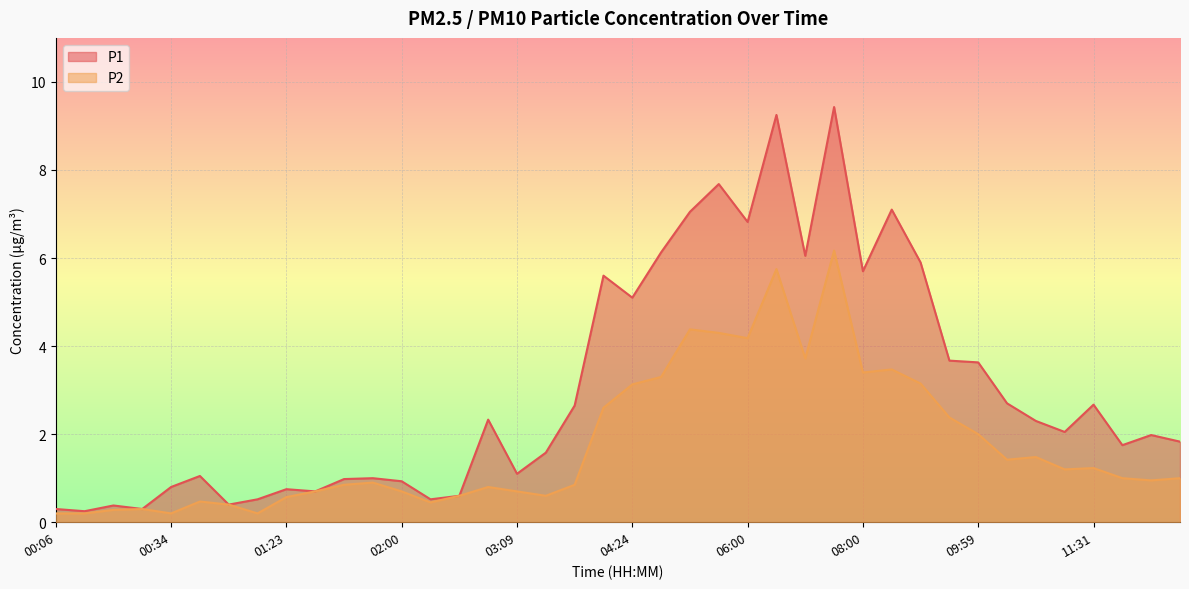

What is the sum of all P2 values?

70.2